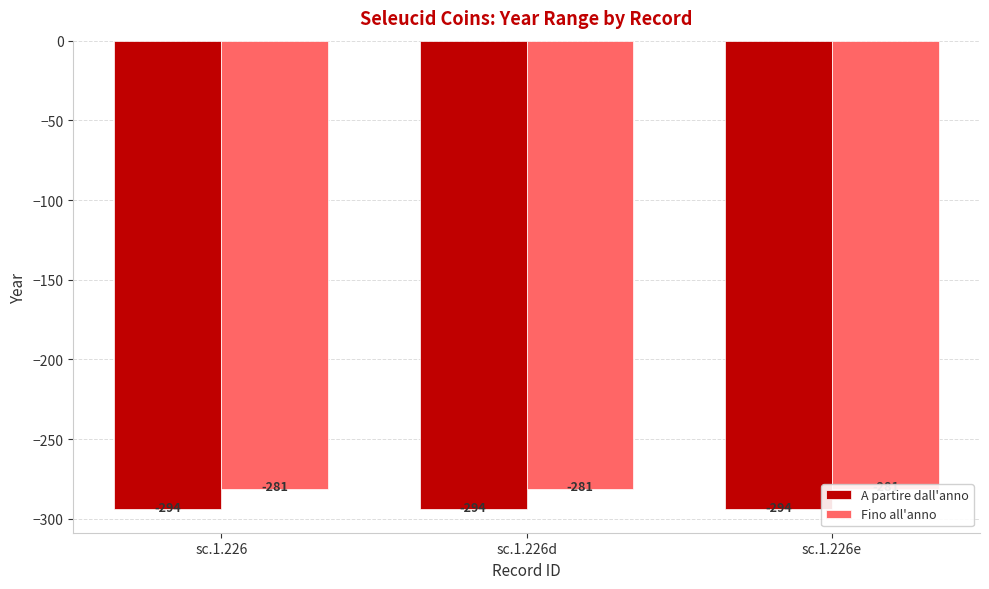

Reading left to right, what are all the values shown in this chart?

A partire dall'anno: -294	-294	-294
Fino all'anno: -281	-281	-281